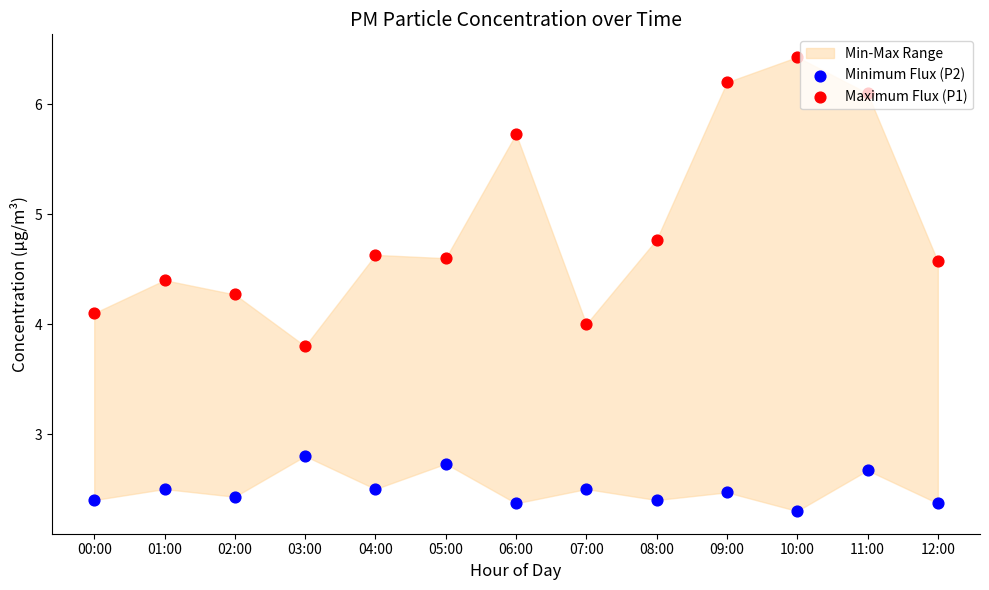

Which series has the largest Y range (max minus min)?

Maximum Flux (P1)